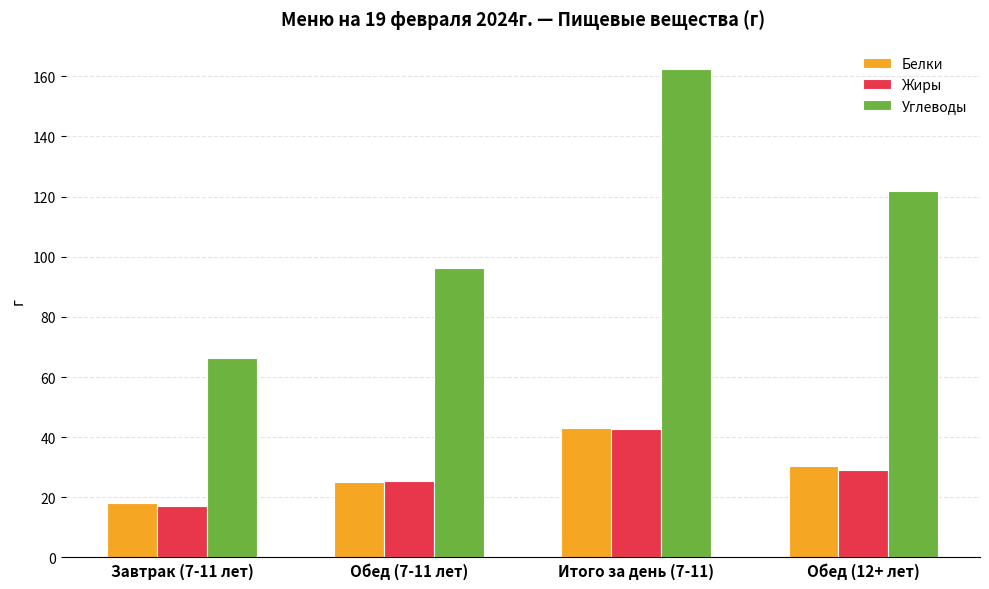

What is the greatest value displayed?

162.5